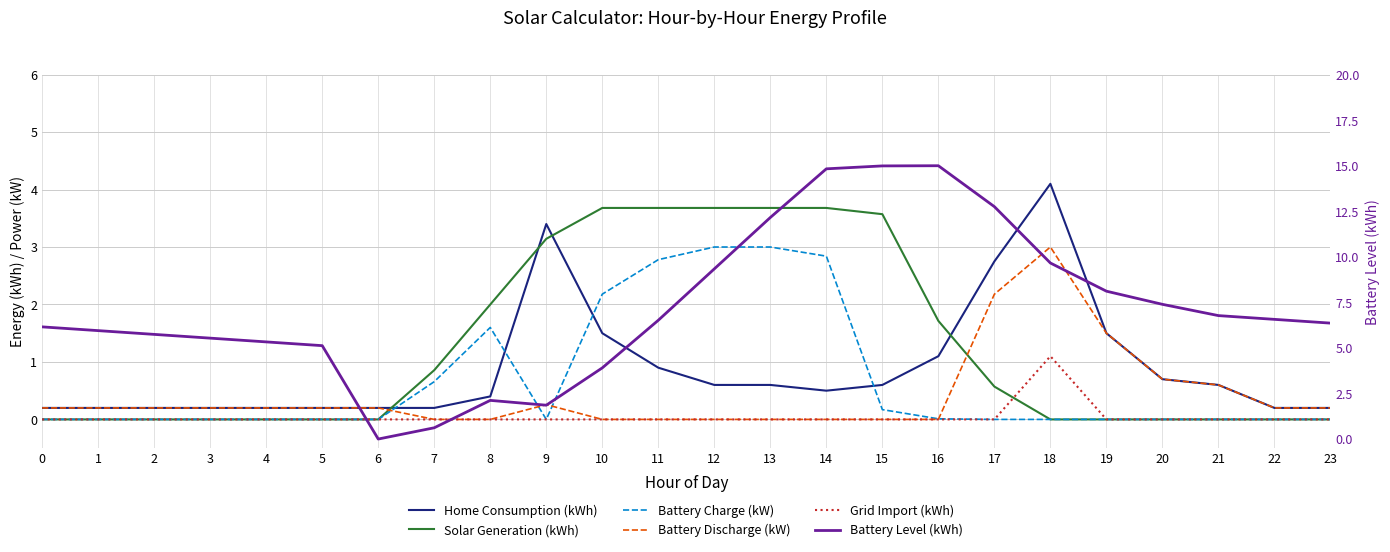

At which category is the sum across all series the highest?

14